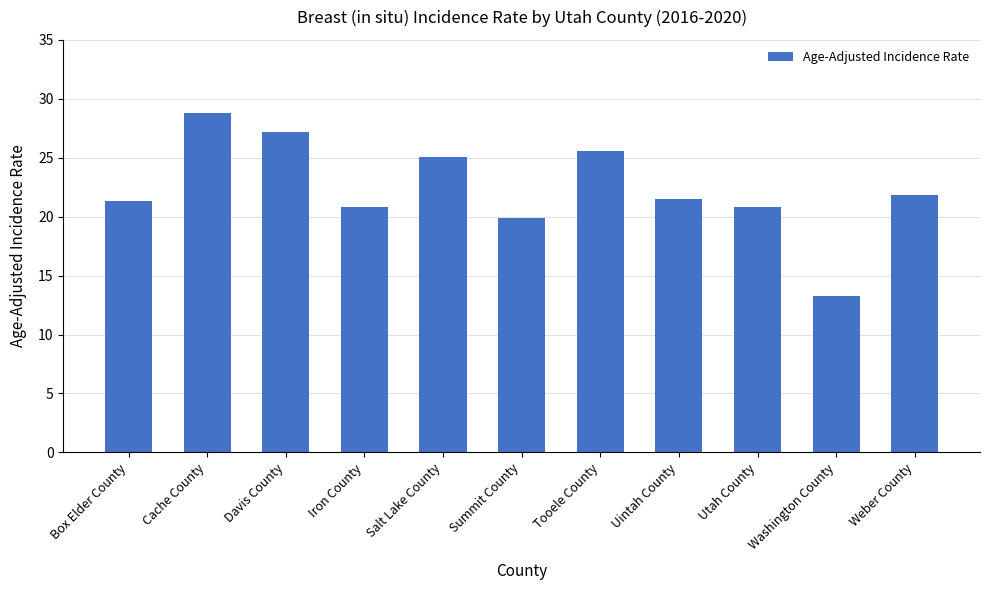

The chart shows a value of 20.8 at Iron County. True or false?

True